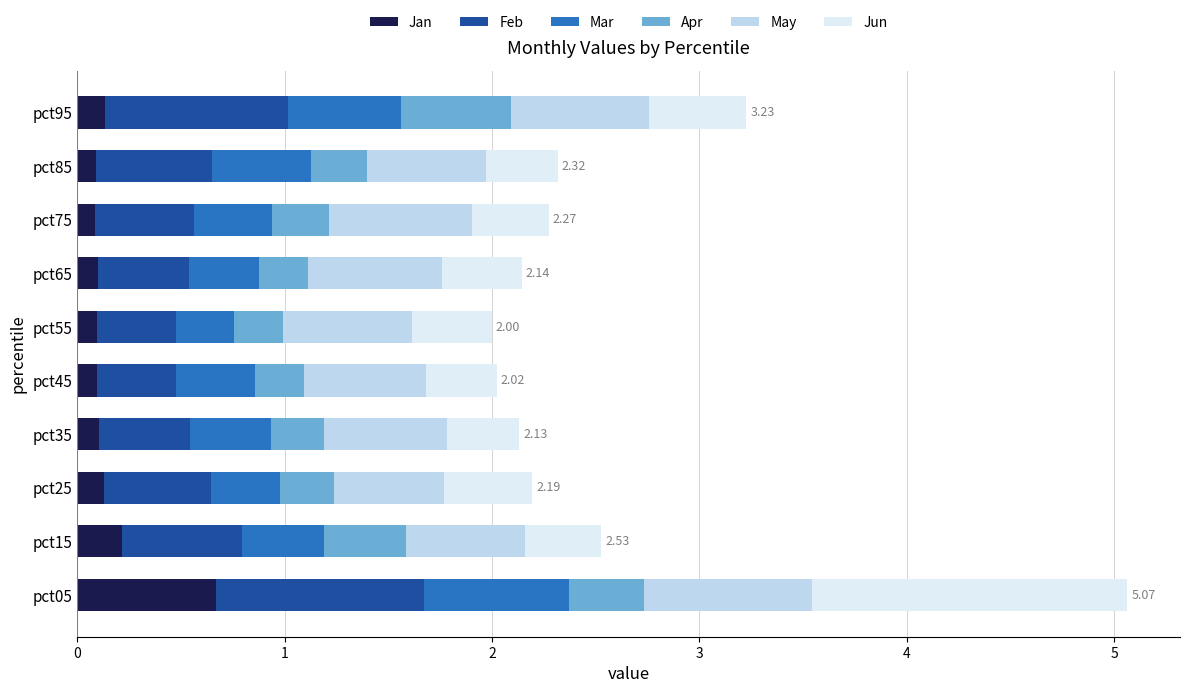

What is the total value across all series at pct25?

2.2